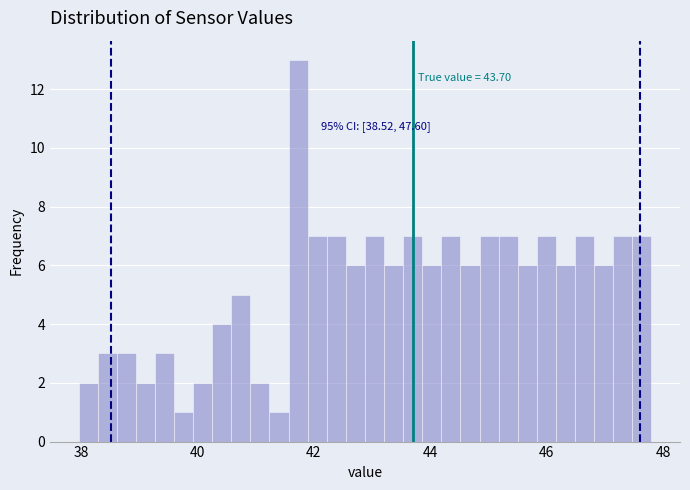

Read against the x-axis, roughly where is the centre of the tallest bar?

41.8